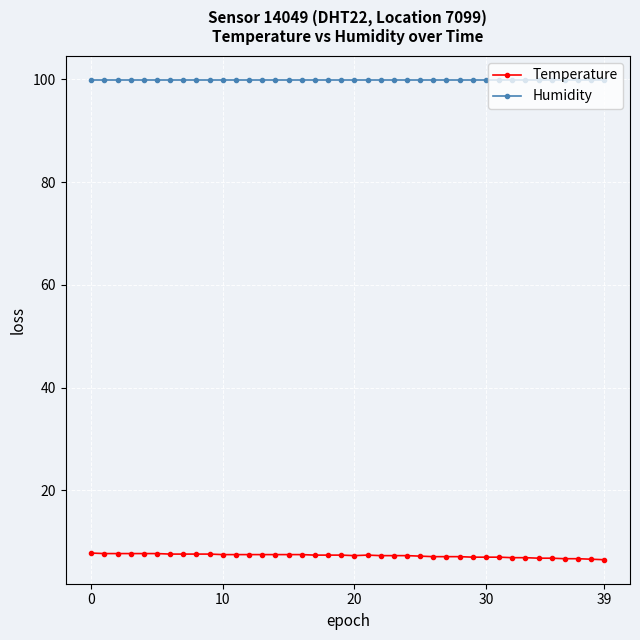

True or false: Temperature and Humidity cross at least once.

False